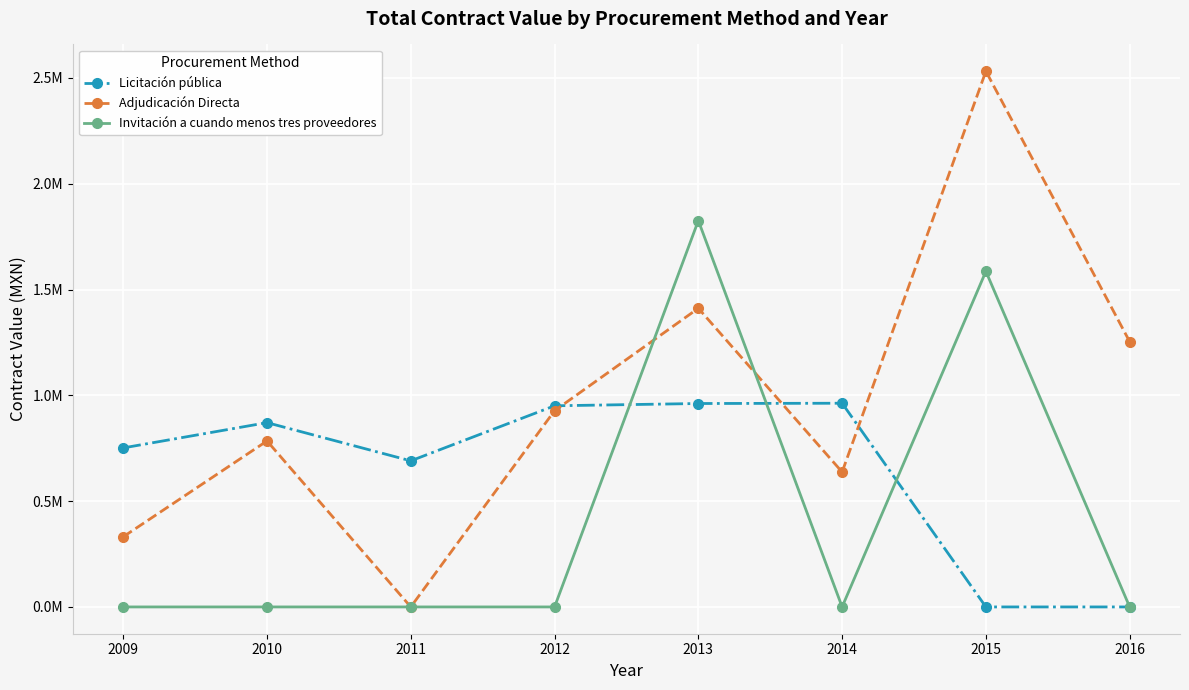

The value of Licitación pública at 2015 is -619762.9. True or false?

False